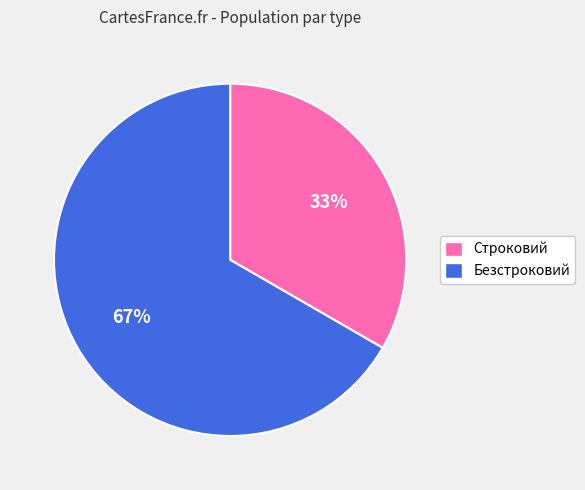

Does Безстроковий account for over 50% of the chart?

Yes